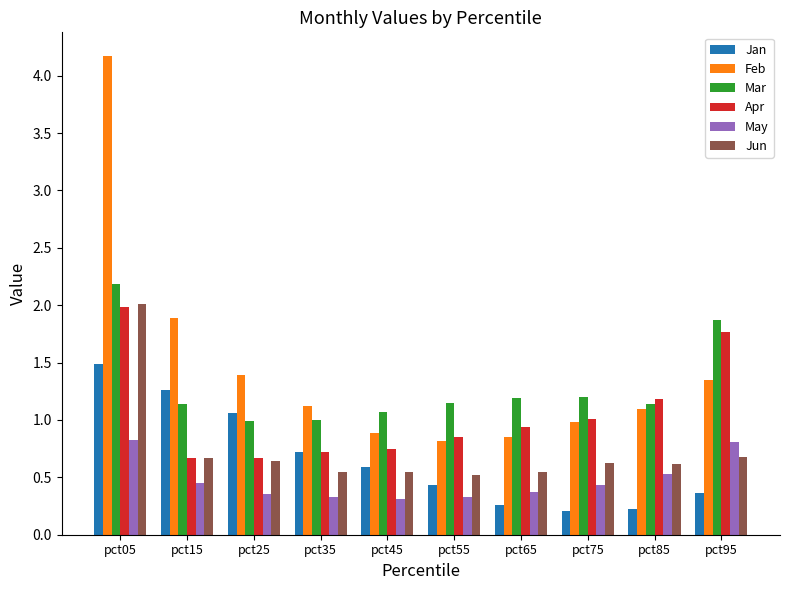

What is the greatest value displayed?

4.2